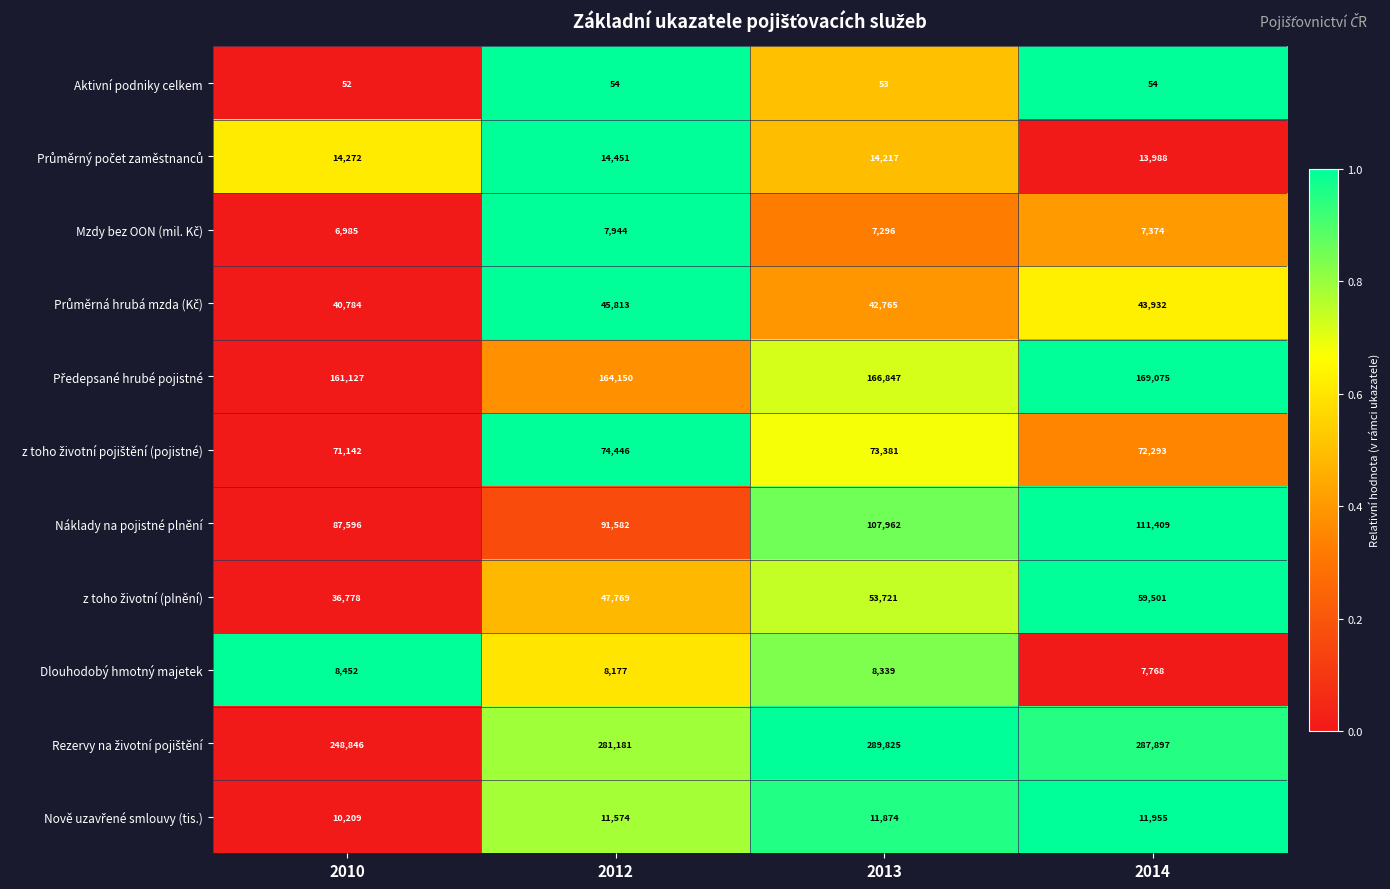

What is the total value across all series at 2010?

686243